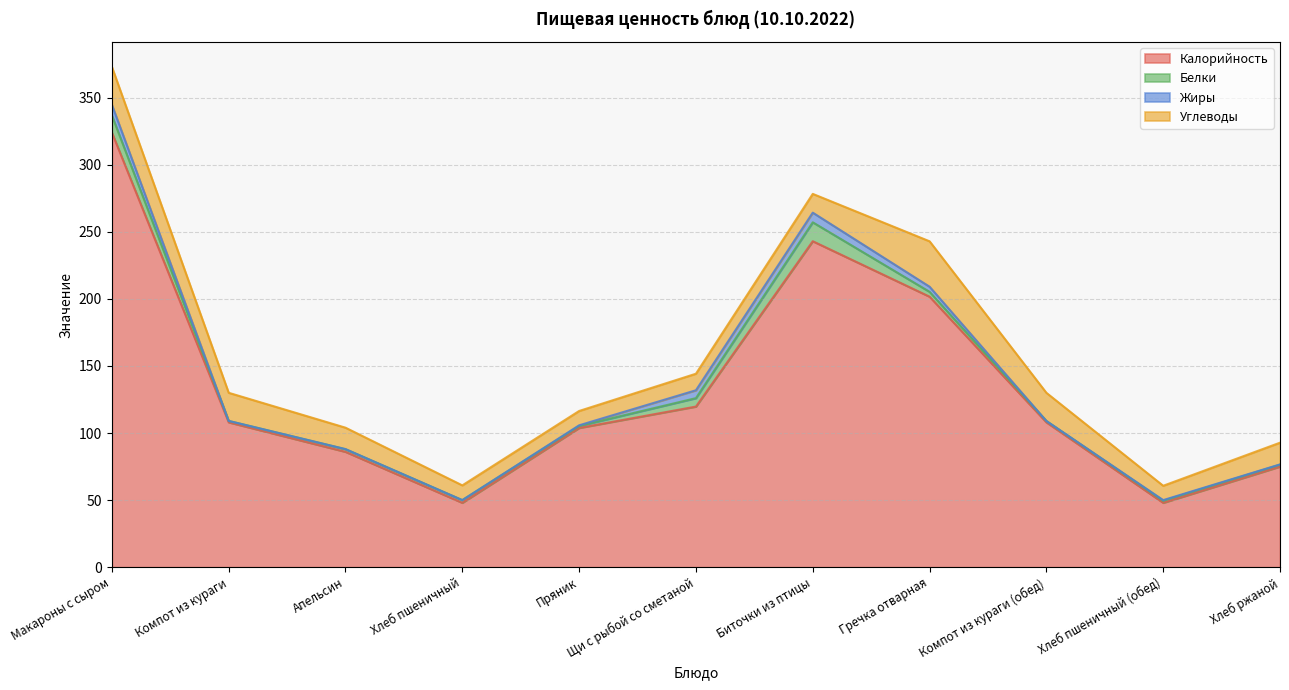

Reading right to left, extract all data points from this chart.

Калорийность: Хлеб ржаной=75.0	Хлеб пшеничный (обед)=48.0	Компот из кураги (обед)=108.0	Гречка отварная=201.7	Биточки из птицы=243.0	Щи с рыбой со сметаной=119.7	Пряник=103.8	Хлеб пшеничный=48.0	Апельсин=86.0	Компот из кураги=108.0	Макароны с сыром=324.0
Белки: Хлеб ржаной=1.4	Хлеб пшеничный (обед)=1.5	Компот из кураги (обед)=1.0	Гречка отварная=3.6	Биточки из птицы=14.1	Щи с рыбой со сметаной=6.3	Пряник=1.5	Хлеб пшеничный=2.0	Апельсин=2.0	Компот из кураги=1.0	Макароны с сыром=12.7
Жиры: Хлеб ржаной=0.2	Хлеб пшеничный (обед)=0.5	Компот из кураги (обед)=0.0	Гречка отварная=3.8	Биточки из птицы=7.2	Щи с рыбой со сметаной=5.9	Пряник=0.5	Хлеб пшеничный=0.0	Апельсин=0.0	Компот из кураги=0.0	Макароны с сыром=8.0
Углеводы: Хлеб ржаной=16.2	Хлеб пшеничный (обед)=10.7	Компот из кураги (обед)=21.0	Гречка отварная=33.9	Биточки из птицы=14.0	Щи с рыбой со сметаной=12.3	Пряник=10.7	Хлеб пшеничный=11.0	Апельсин=16.0	Компот из кураги=21.0	Макароны с сыром=28.2